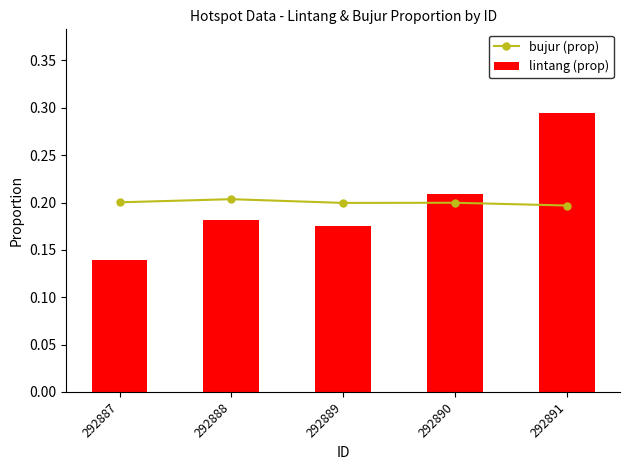

How many series are shown in this chart?

2